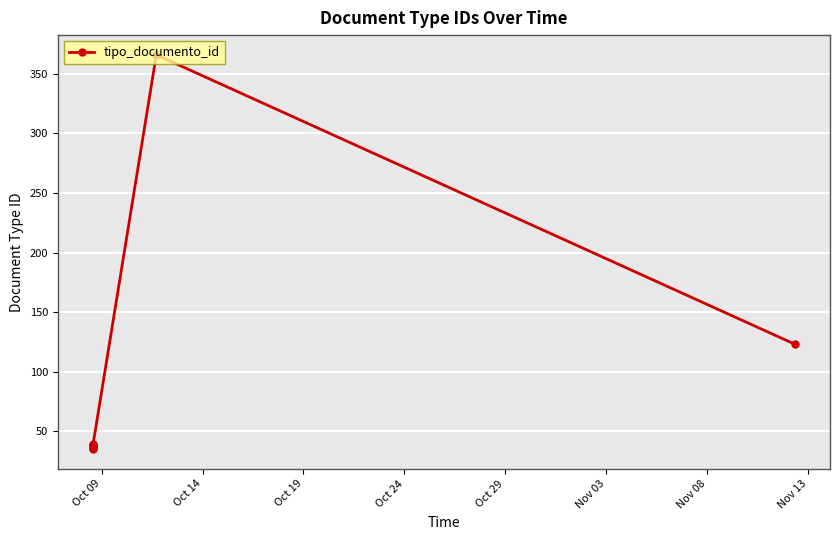

Reading left to right, extract all data points from this chart.

35	36	37	38	39	38	366	123